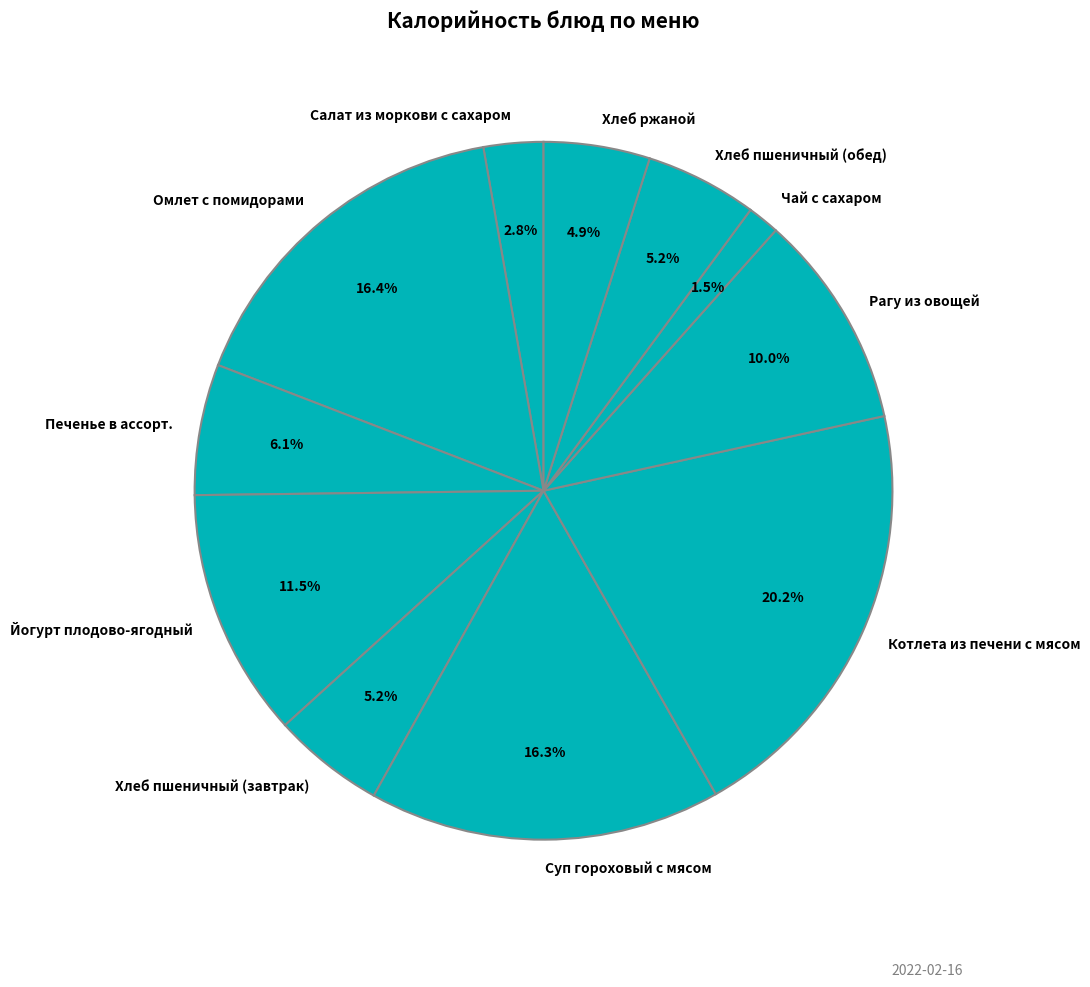

Is it true that Котлета из печени с мясом is 20% of the pie?

True